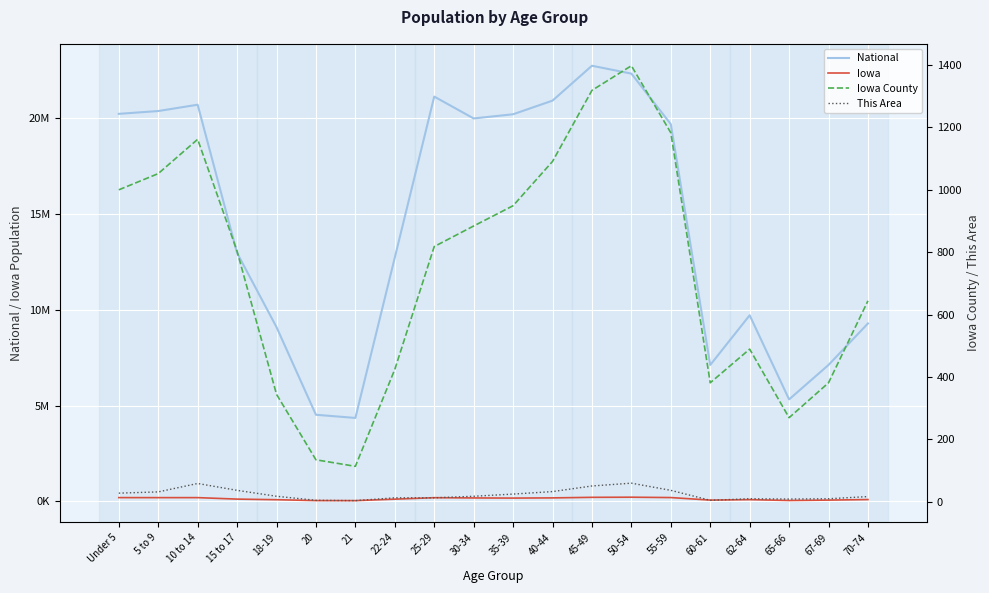

Where is This Area nearest to the value 31?

5 to 9